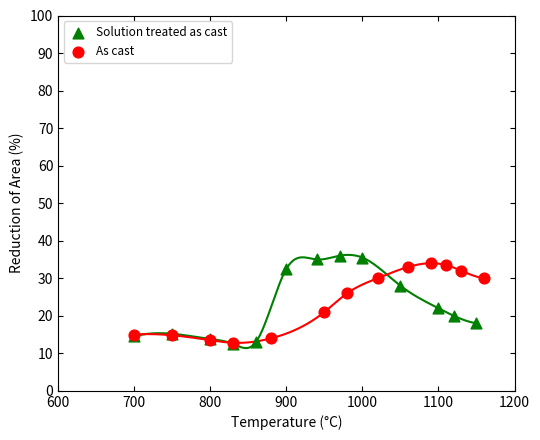

What are all the series names shown in the legend?

Solution treated as cast, As cast